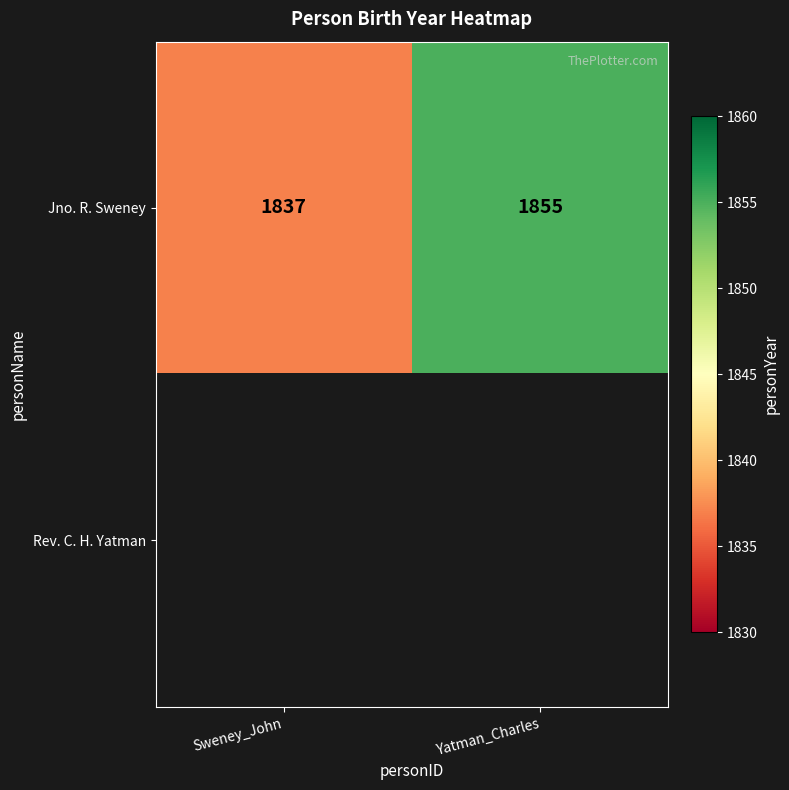

The value of Jno. R. Sweney at Yatman_Charles is 1855. True or false?

True